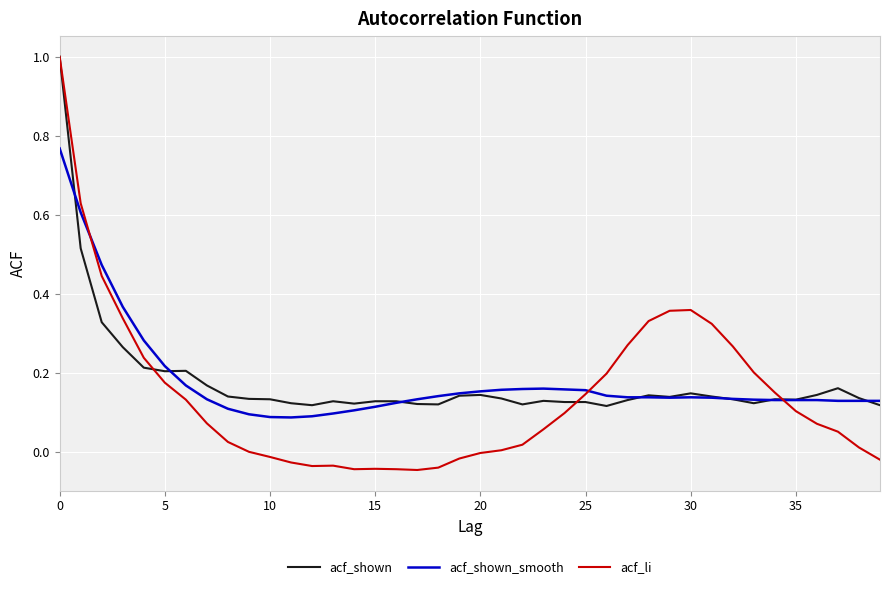

What are all the series names shown in the legend?

acf_shown, acf_shown_smooth, acf_li